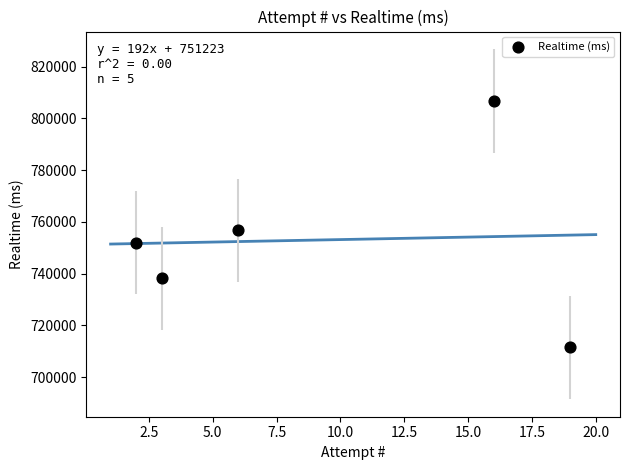

What is the average X value?

9